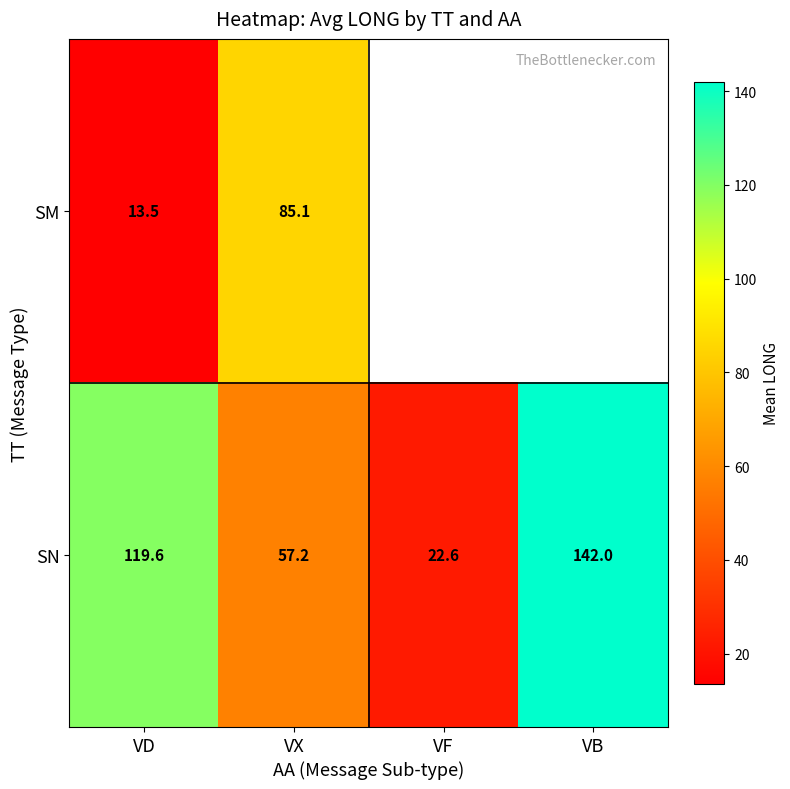

List the labels in order of SN value, smallest first.

VF, VX, VD, VB